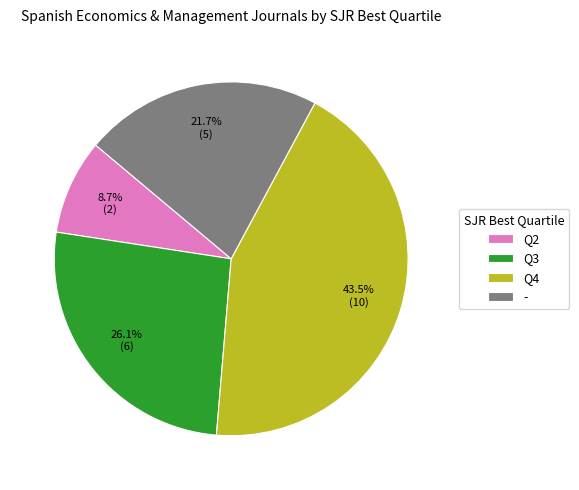

The Q2 slice represents 9% of the pie. True or false?

True